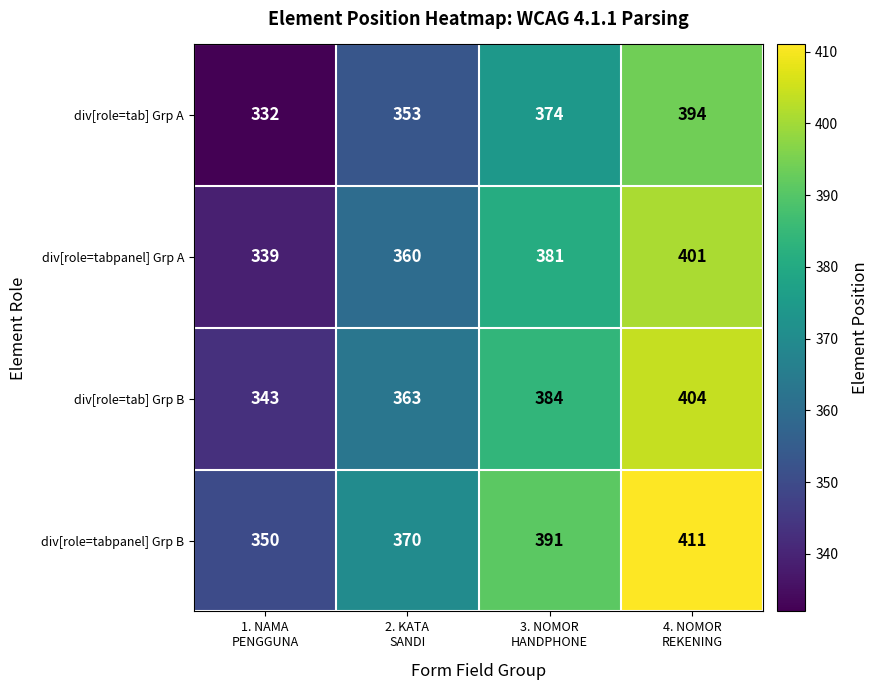

Which series has the largest total across all categories?

div[role=tabpanel] Grp B